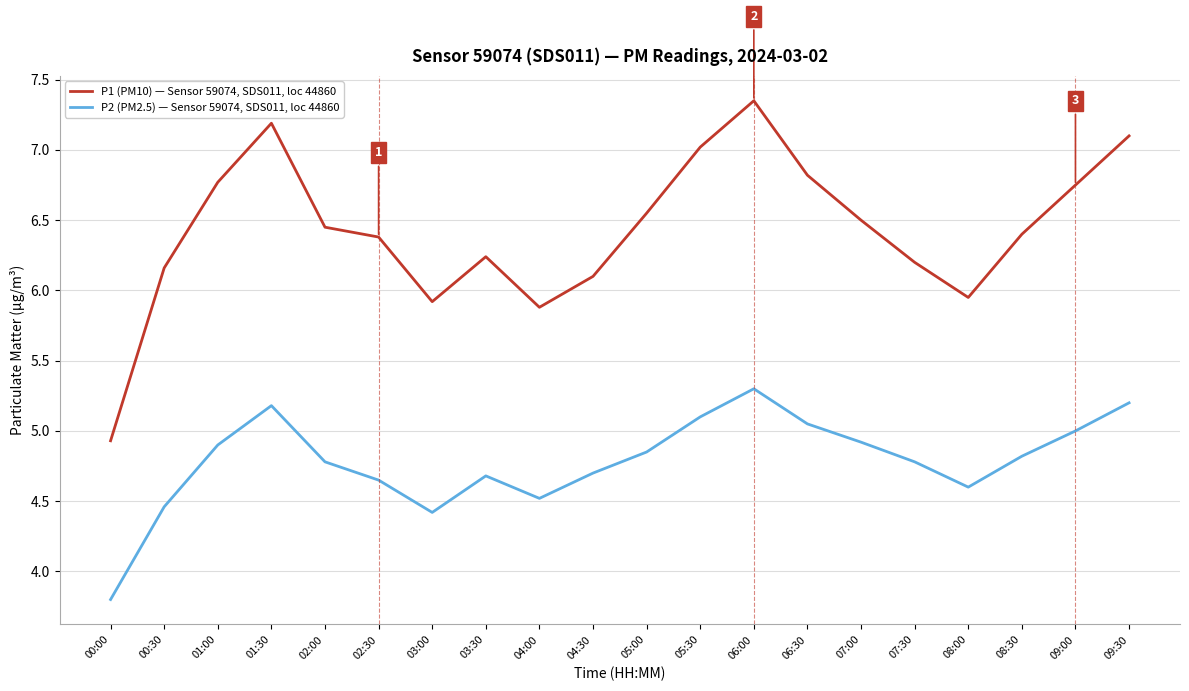

True or false: P2 (PM2.5) — Sensor 59074, SDS011, loc 44860 and P1 (PM10) — Sensor 59074, SDS011, loc 44860 cross at least once.

False